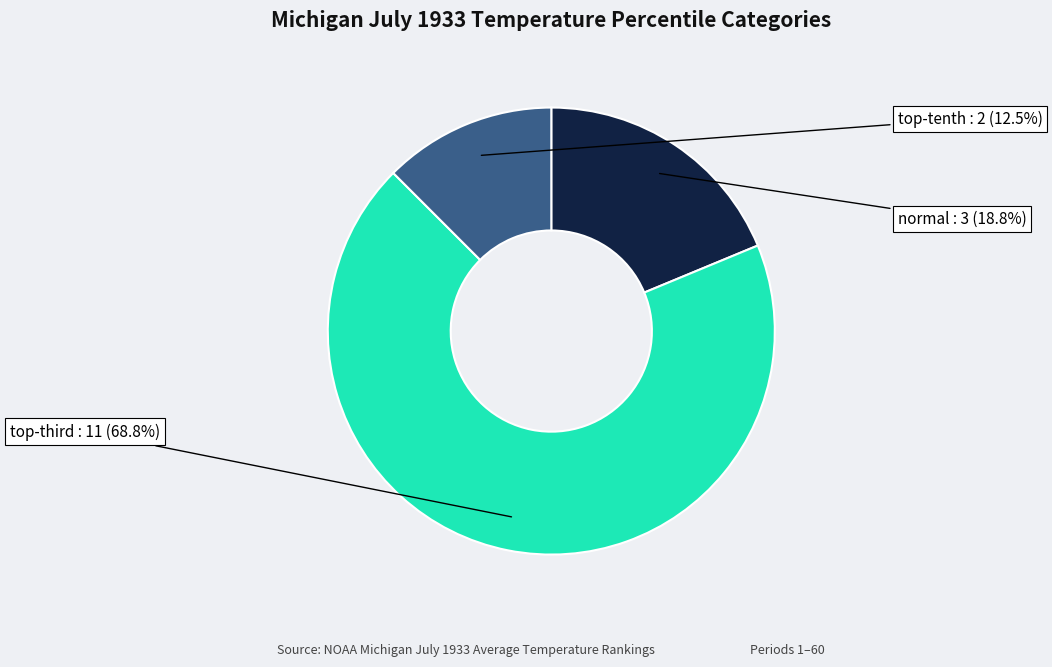

How many segments does this pie chart have?

3